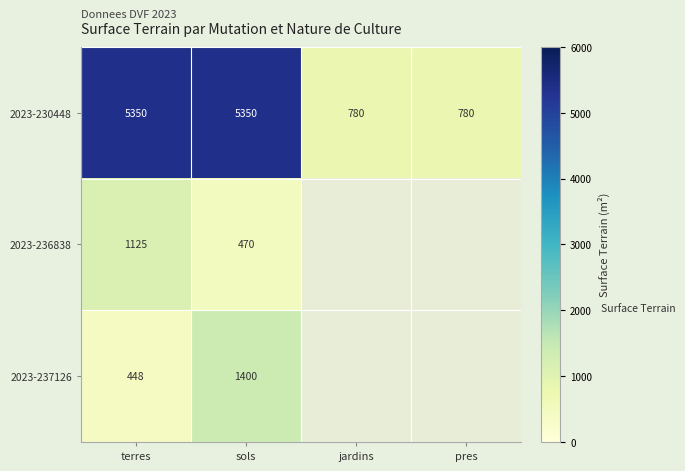

How many 2023-230448 values are between 780 and 5350?

4